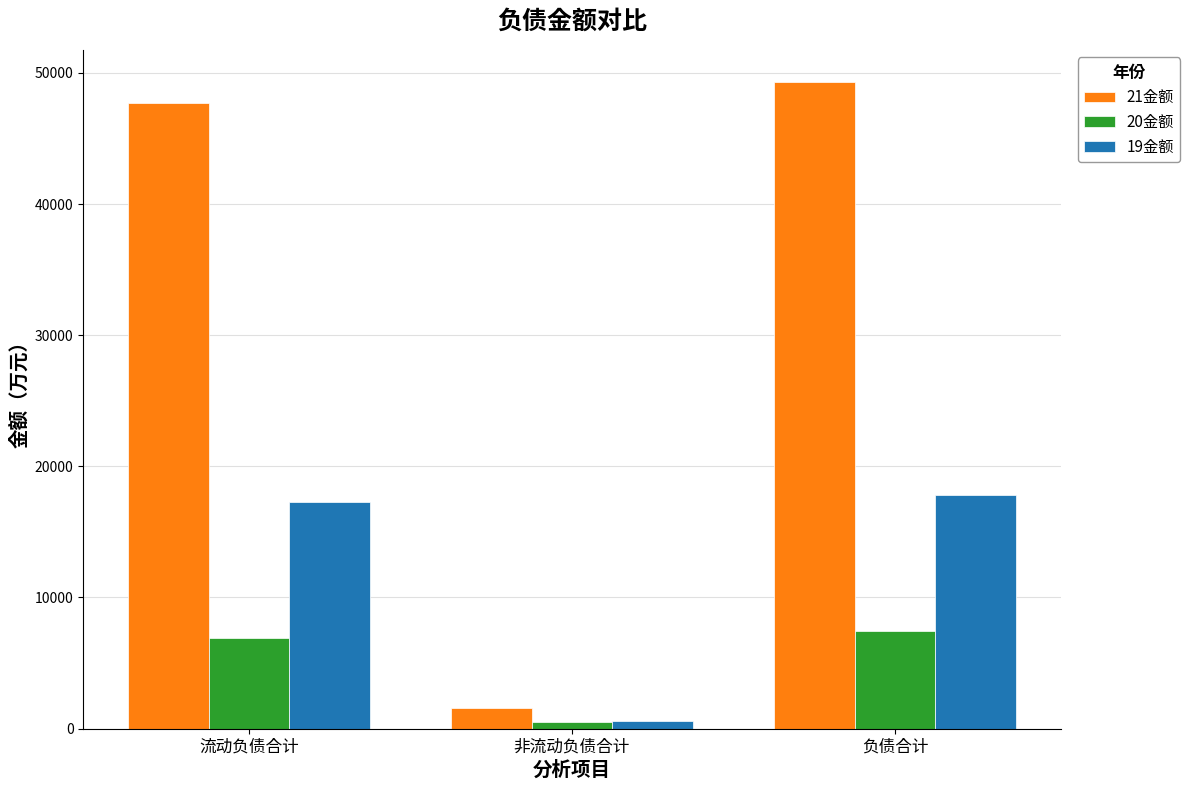

What are all the series names shown in the legend?

21金额, 20金额, 19金额